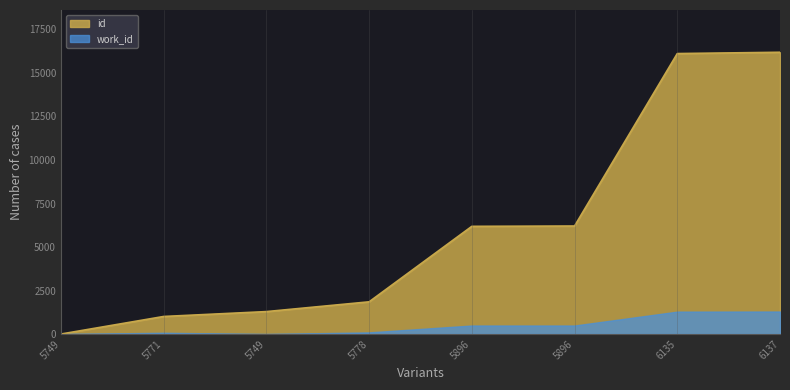

What is the label of the 1st point from the left?

5749